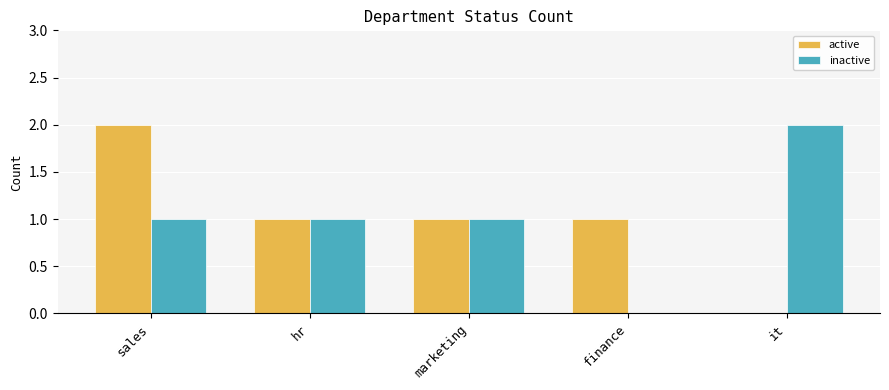

Reading left to right, list all the values displayed in this chart.

active: 2	1	1	1	0
inactive: 1	1	1	0	2